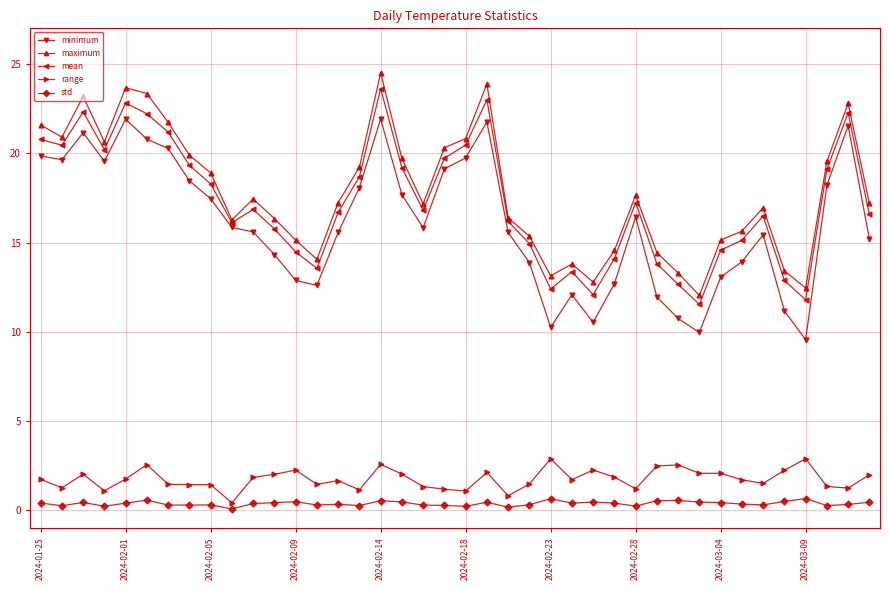

In minimum, how many points are lower than both neighbors (excluding endpoints)?

8